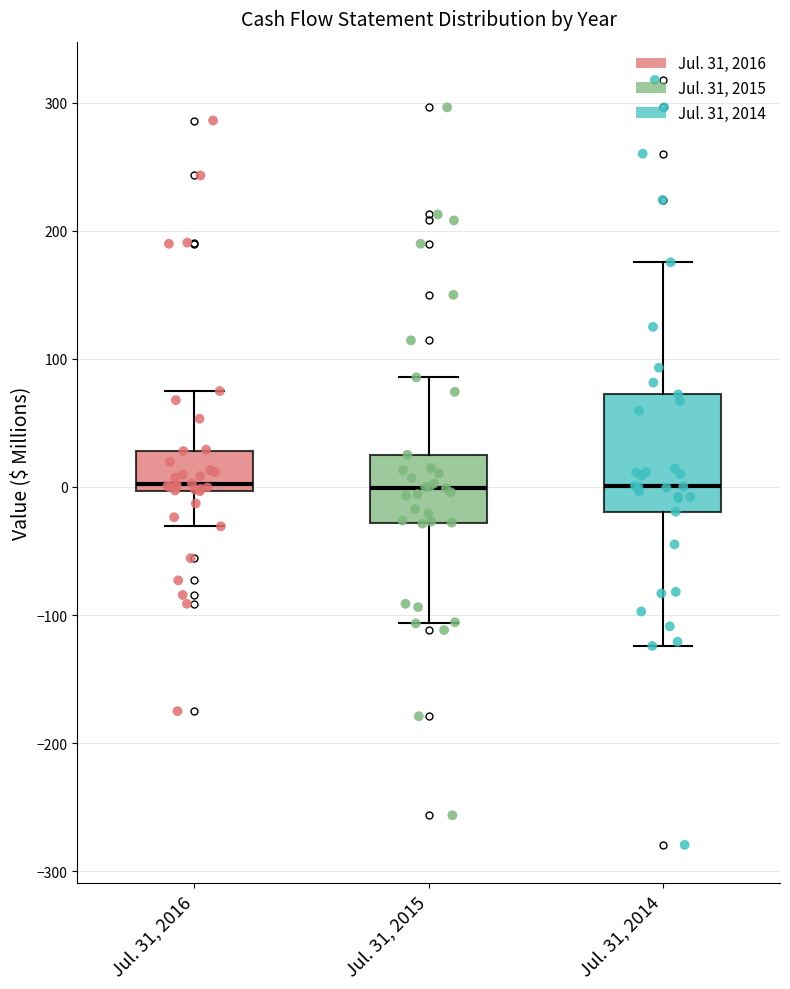

Which box is the tallest, from its lower edge to its upper edge?

Jul. 31, 2014